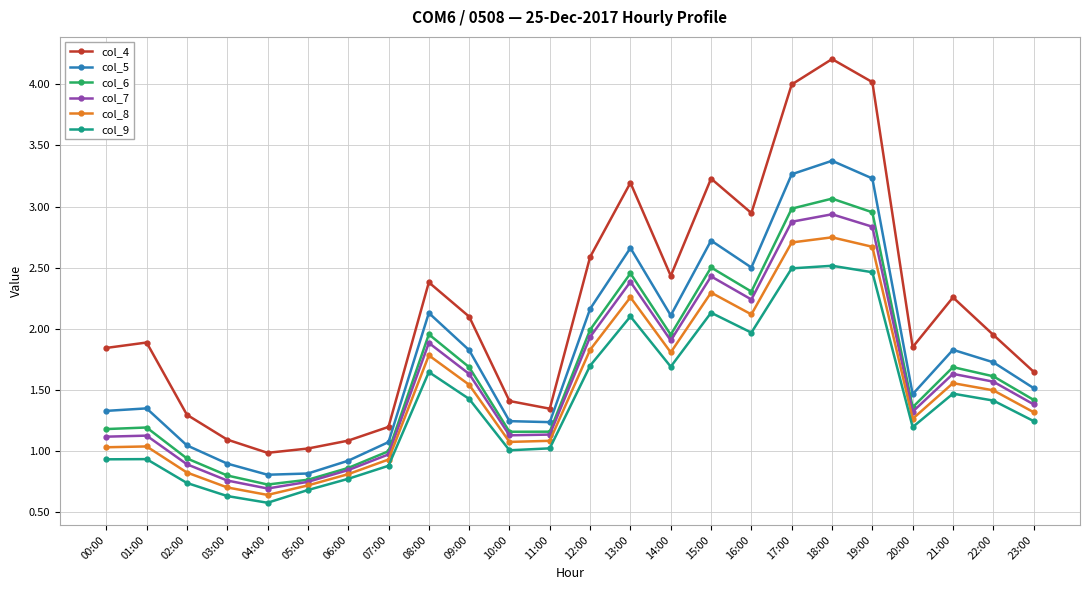

At which category is the sum across all series the highest?

18:00